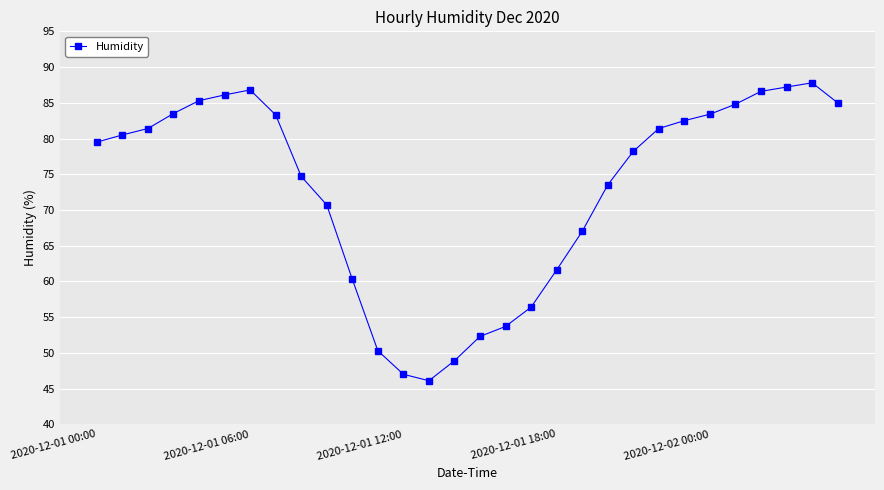

What is the value of the 13th point from the left?

47.0